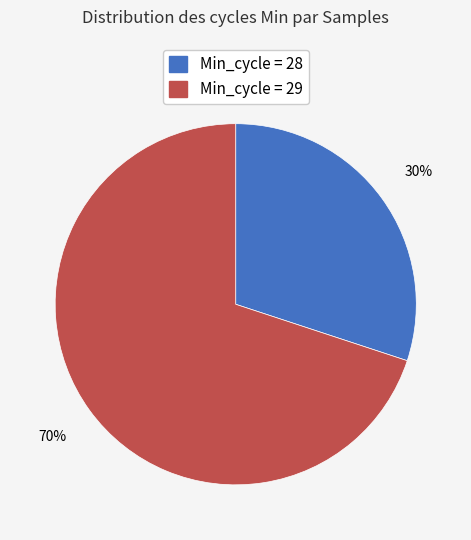

How many segments does this pie chart have?

2